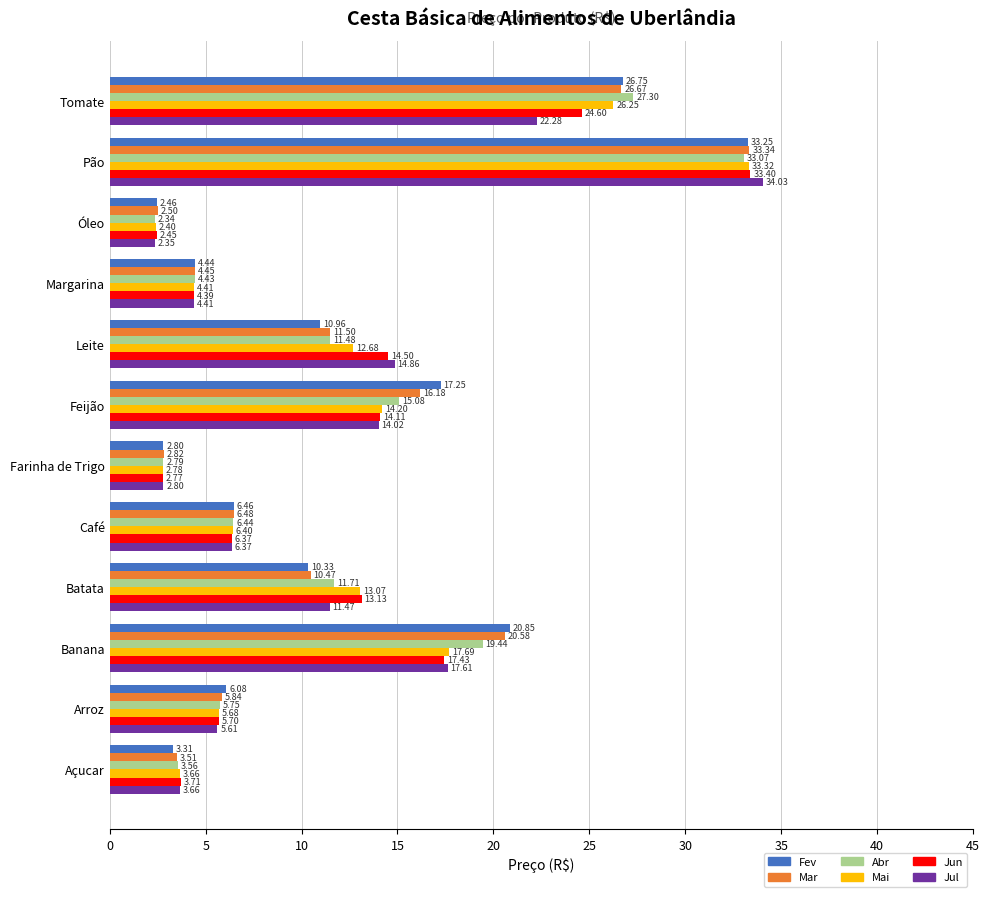

What is the difference between the second highest and second lowest values in the Mai series?

23.5